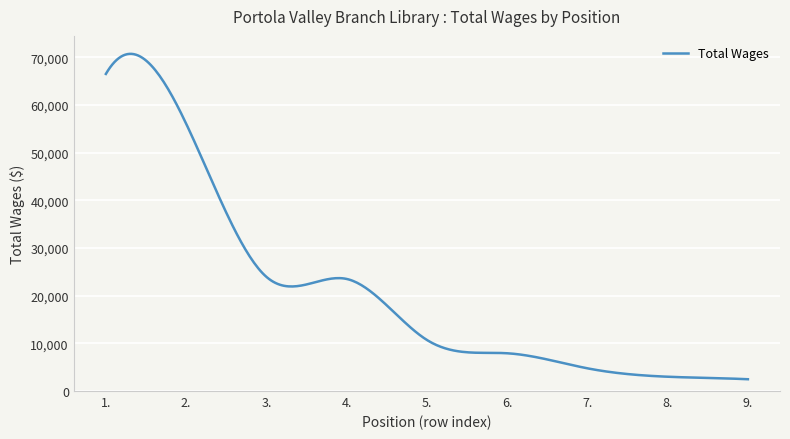

What is the difference between the maximum and minimum values?

68235.5